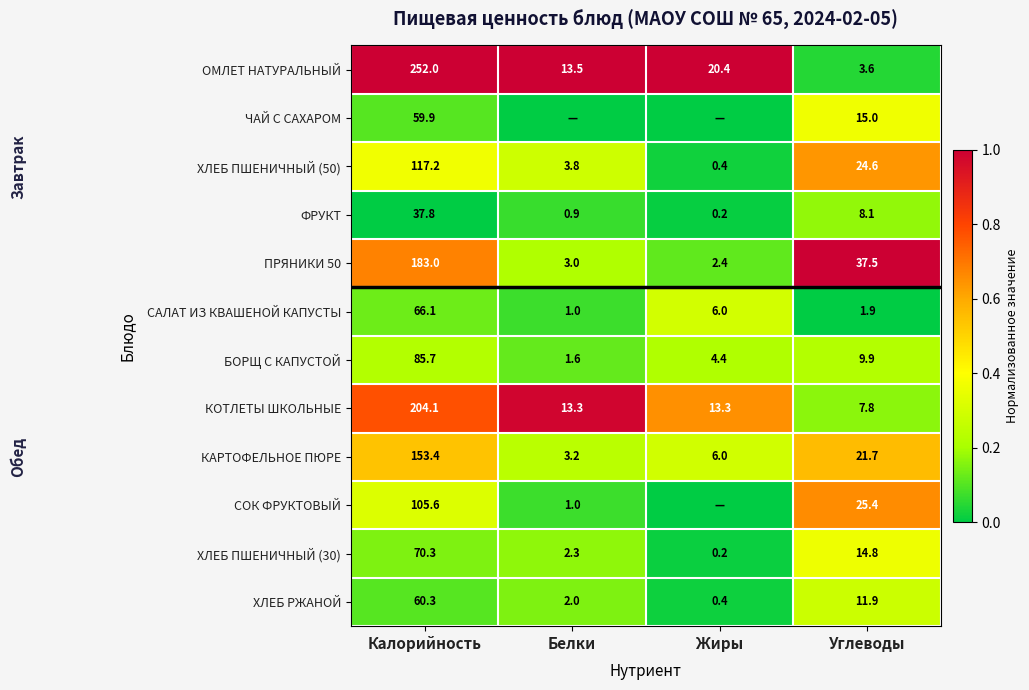

At which label does КОТЛЕТЫ ШКОЛЬНЫЕ reach its minimum?

Углеводы